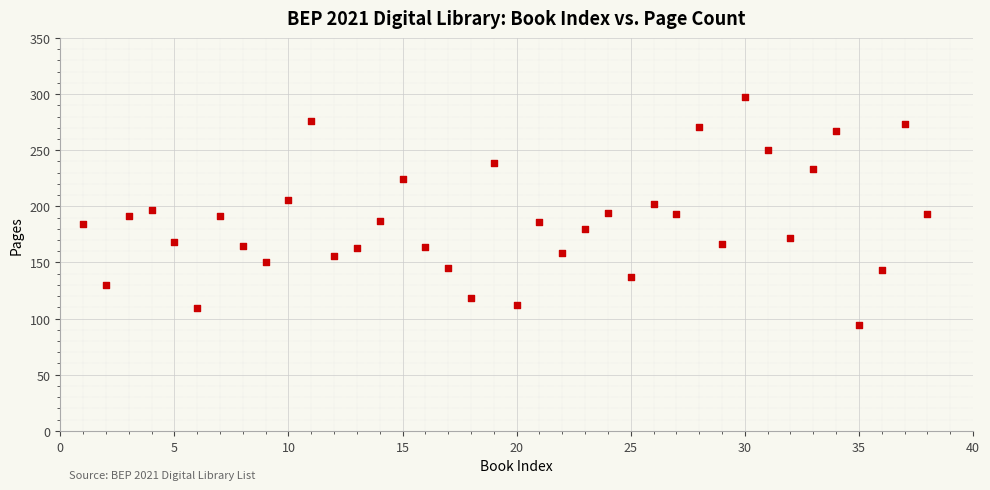

What is the range of Y values (max minus min)?

203